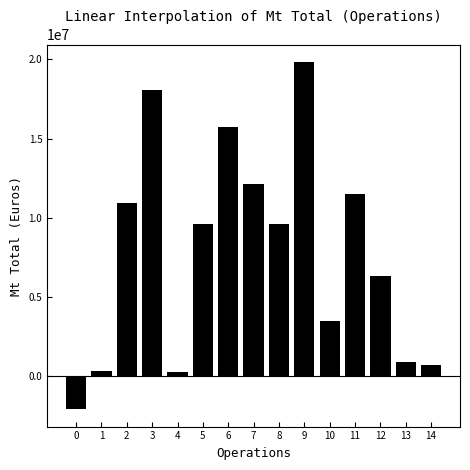

How many negative values are there?

1